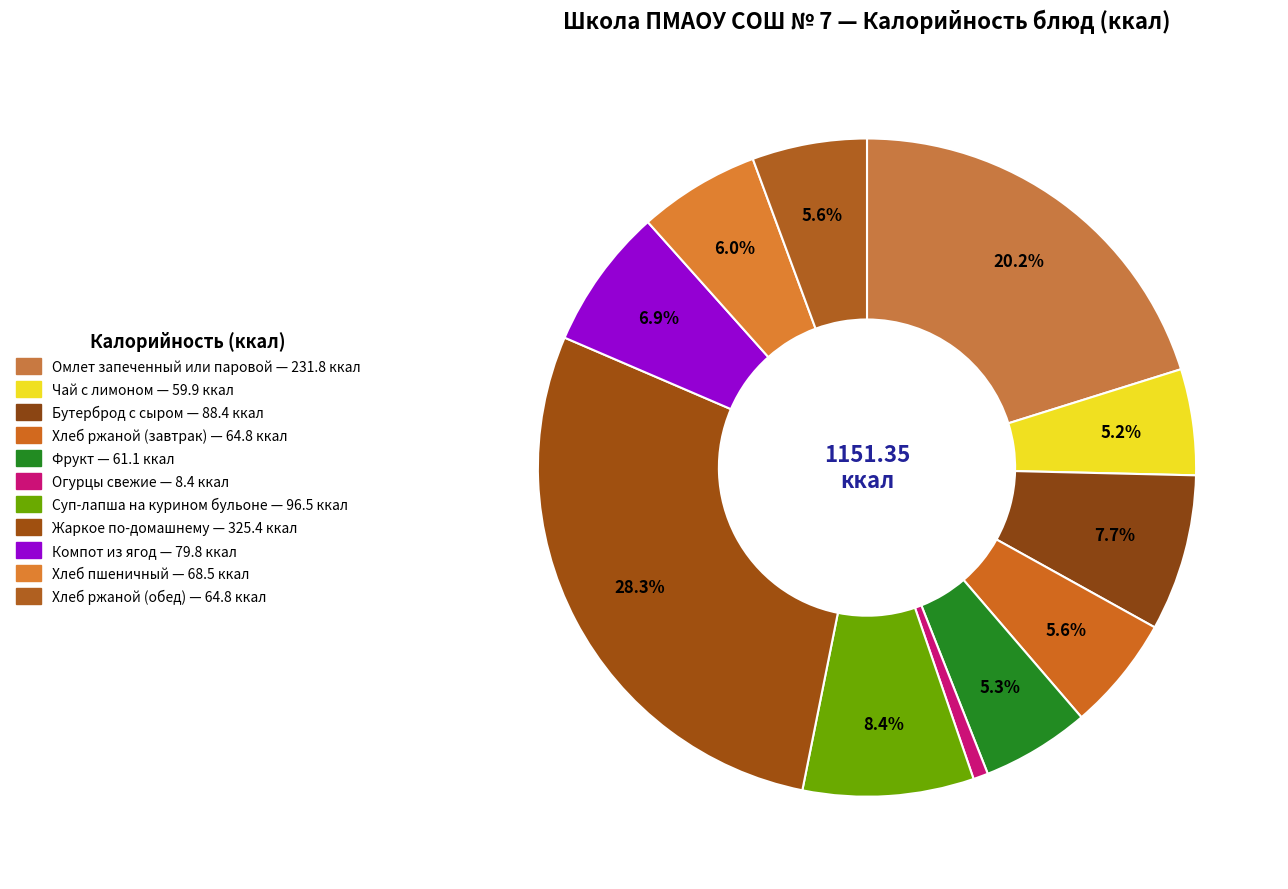

Which slice is the smallest?

Огурцы свежие